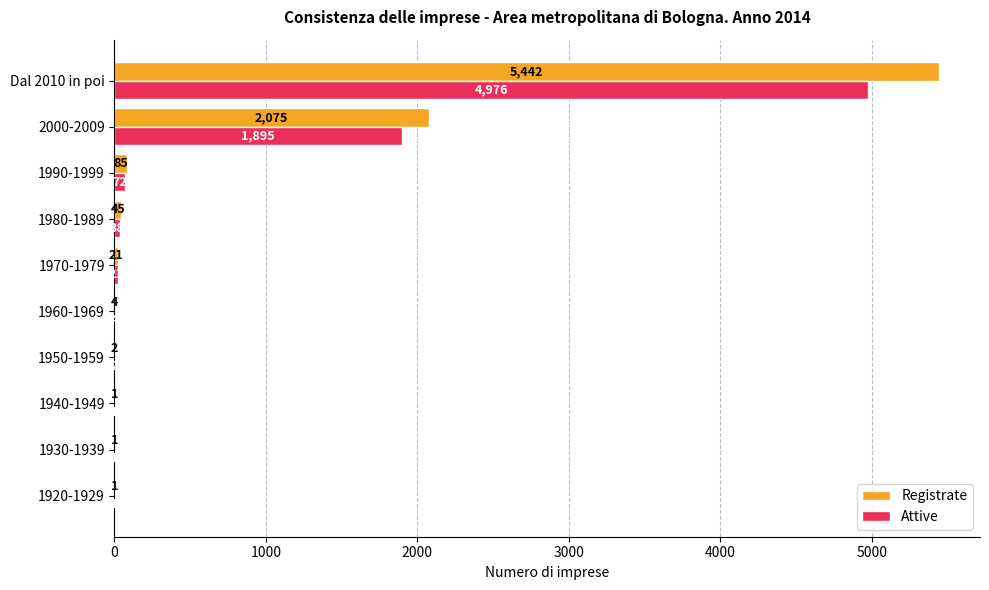

True or false: Registrate has a value of 7336 at Dal 2010 in poi.

False